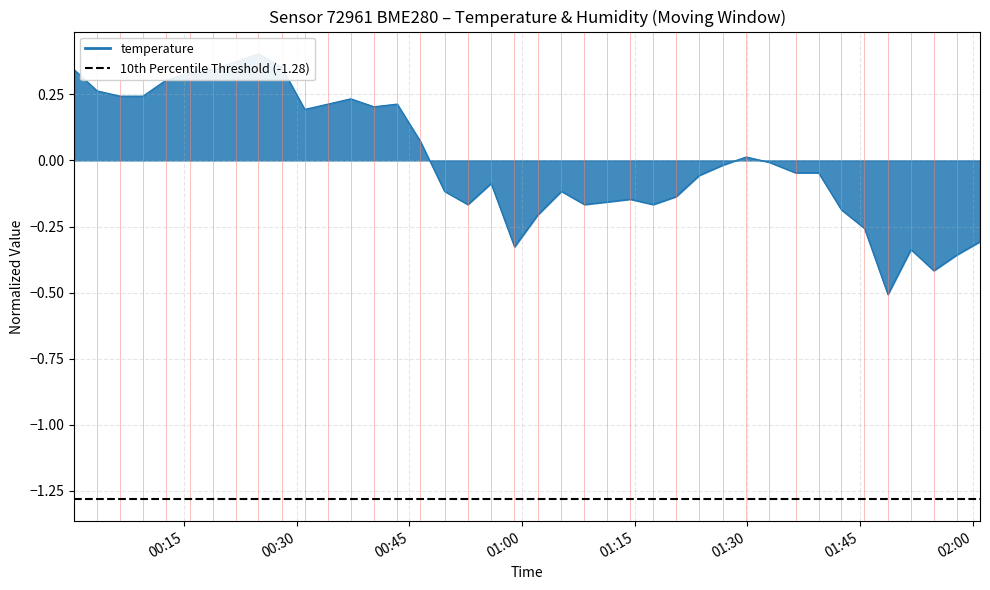

How many distinct data groups are displayed?

1